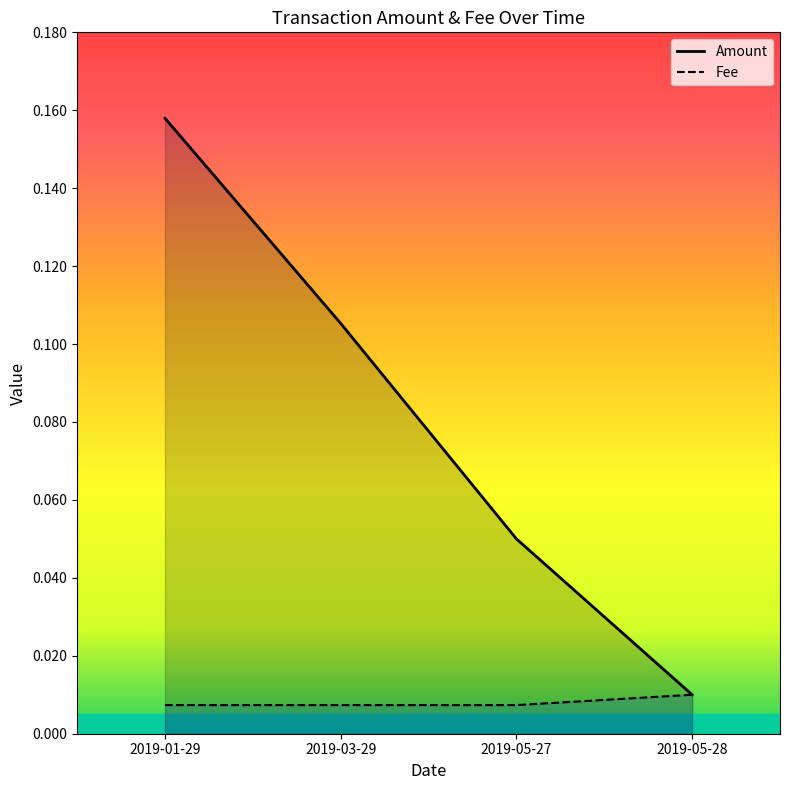

What position from the left is 2019-03-29?

2